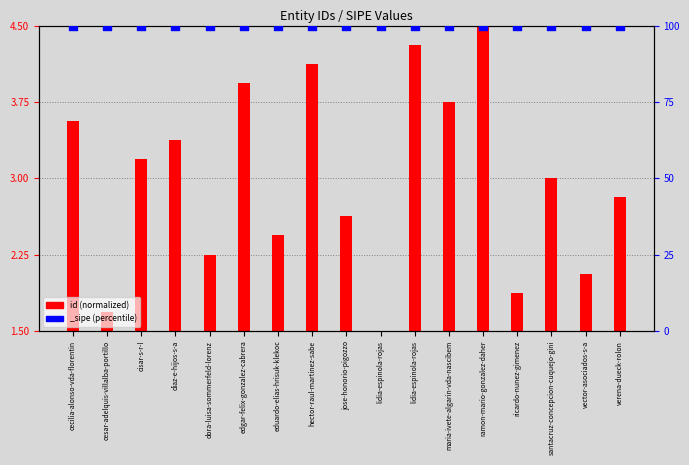

Which has a higher value, eduardo-elias-hrisuk-klekoc or maria-ivete-algarin-vda-nascibem?

maria-ivete-algarin-vda-nascibem